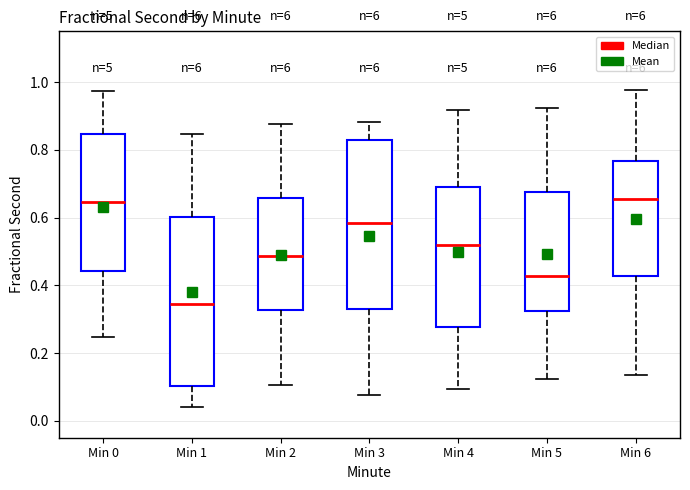

Reading left to right, read every box against the y-axis: the position of its median line, the range the box covers, and the ends of its whiskers. The values are not printed on the chart, so give them approximately, as read against the axis.

Min 0: median 0.64, box 0.44 to 0.84, whiskers 0.24 to 0.98
Min 1: median 0.34, box 0.10 to 0.60, whiskers 0.04 to 0.84
Min 2: median 0.48, box 0.32 to 0.66, whiskers 0.10 to 0.88
Min 3: median 0.58, box 0.34 to 0.82, whiskers 0.08 to 0.88
Min 4: median 0.52, box 0.28 to 0.68, whiskers 0.10 to 0.92
Min 5: median 0.42, box 0.32 to 0.68, whiskers 0.12 to 0.92
Min 6: median 0.66, box 0.42 to 0.76, whiskers 0.14 to 0.98